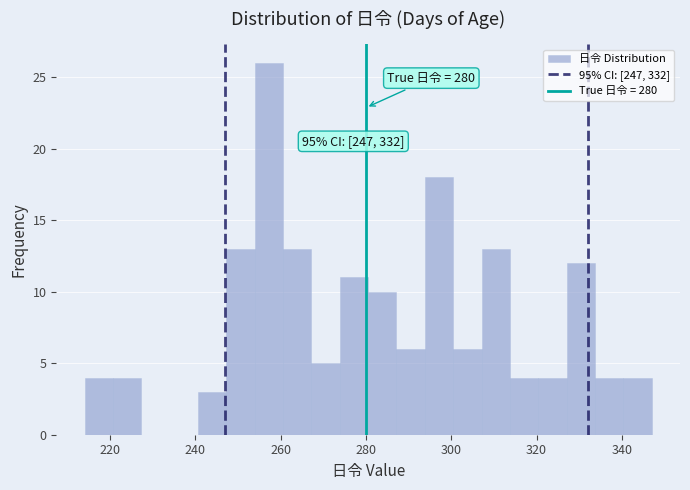

Read against the x-axis, roughly where is the centre of the tallest bar?

258